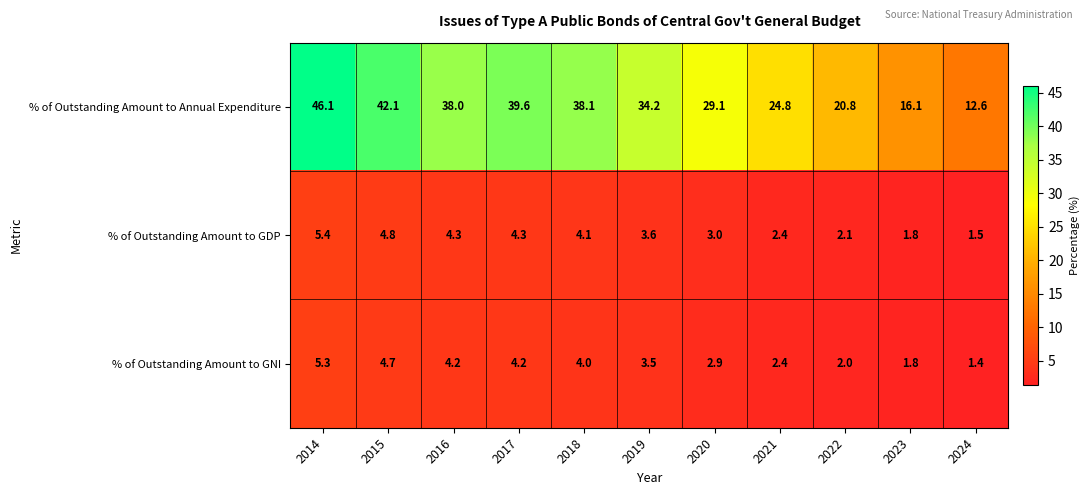

At which label is % of Outstanding Amount to Annual Expenditure closest to 29?

2020